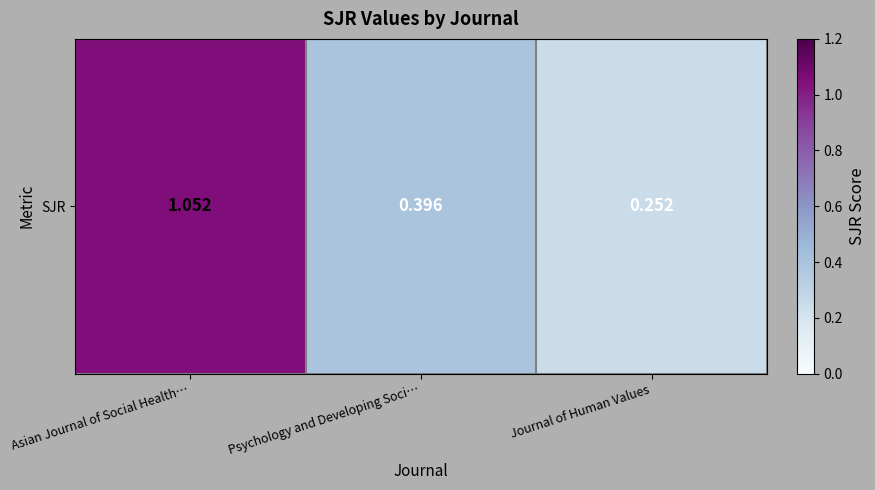

What is the sum of all values?

1.7